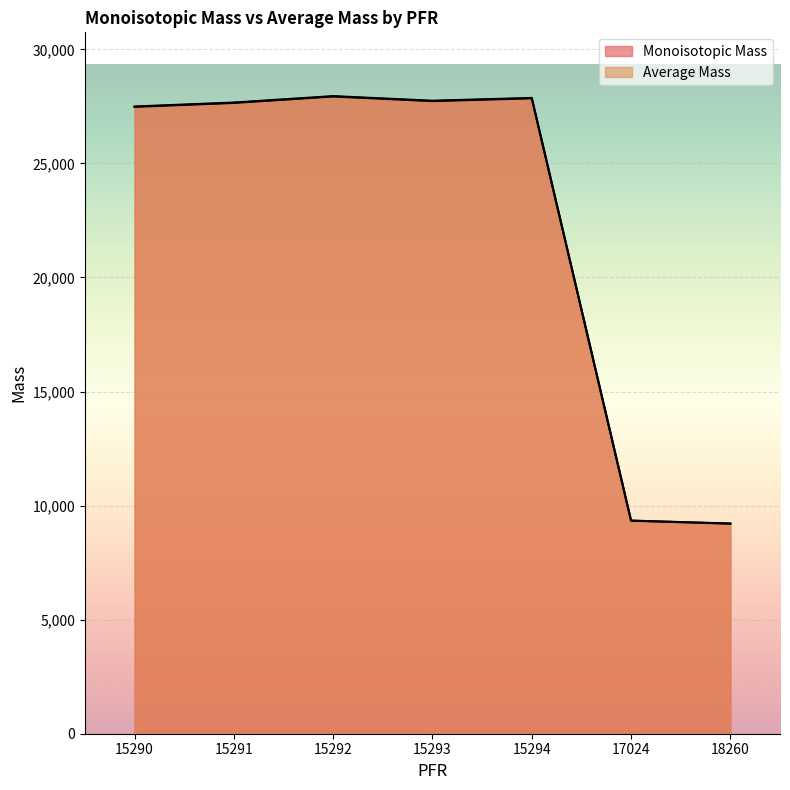

True or false: Average Mass and Monoisotopic Mass intersect in this chart.

False